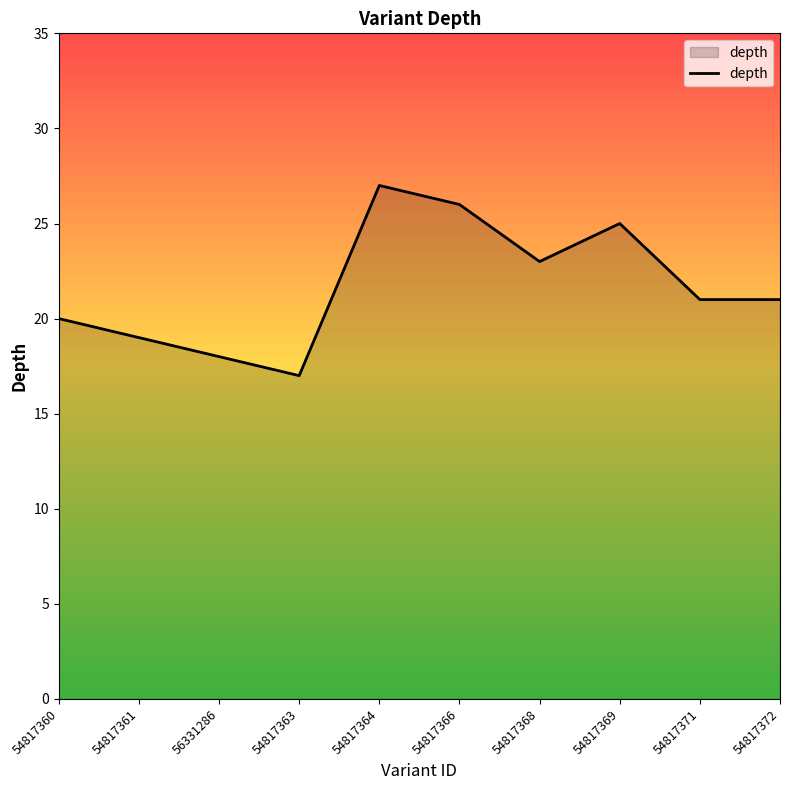

What is the ratio of the value at 54817363 to the value at 54817366?

0.7